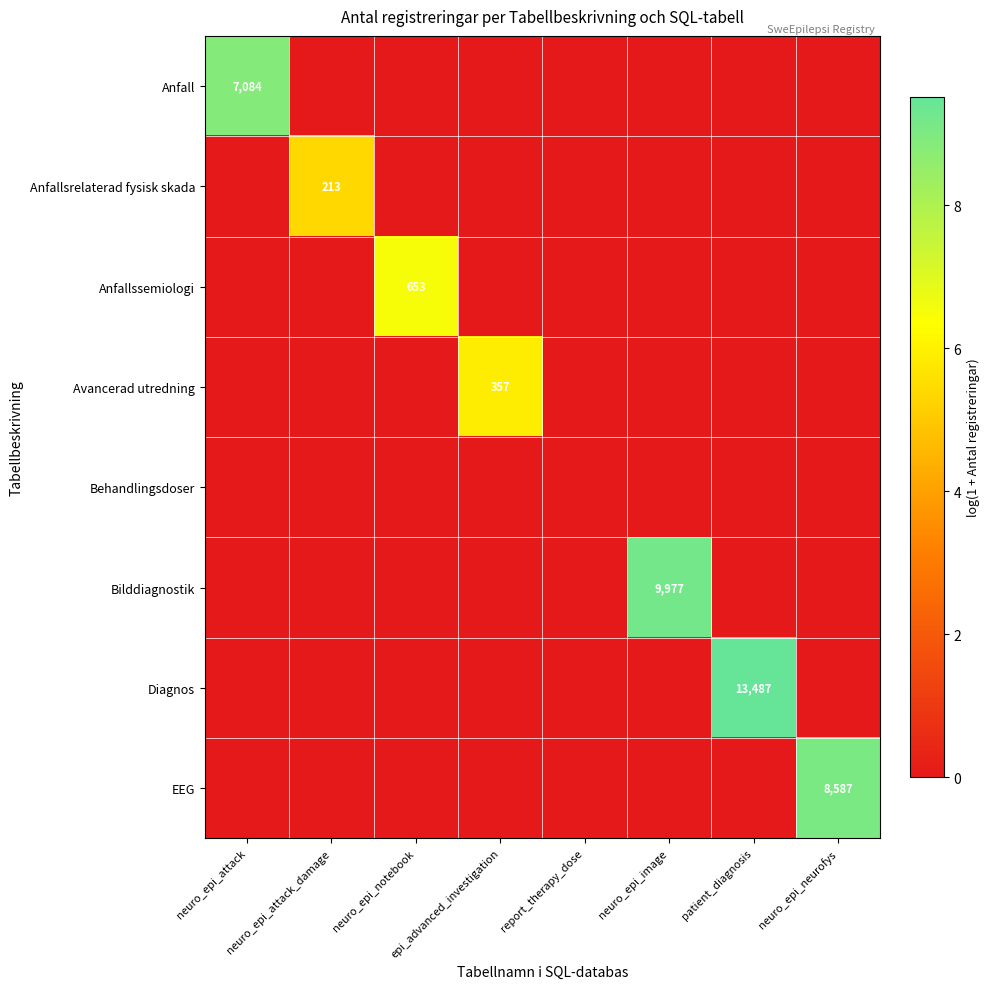

Which has a higher value, report_therapy_dose or epi_advanced_investigation?

report_therapy_dose